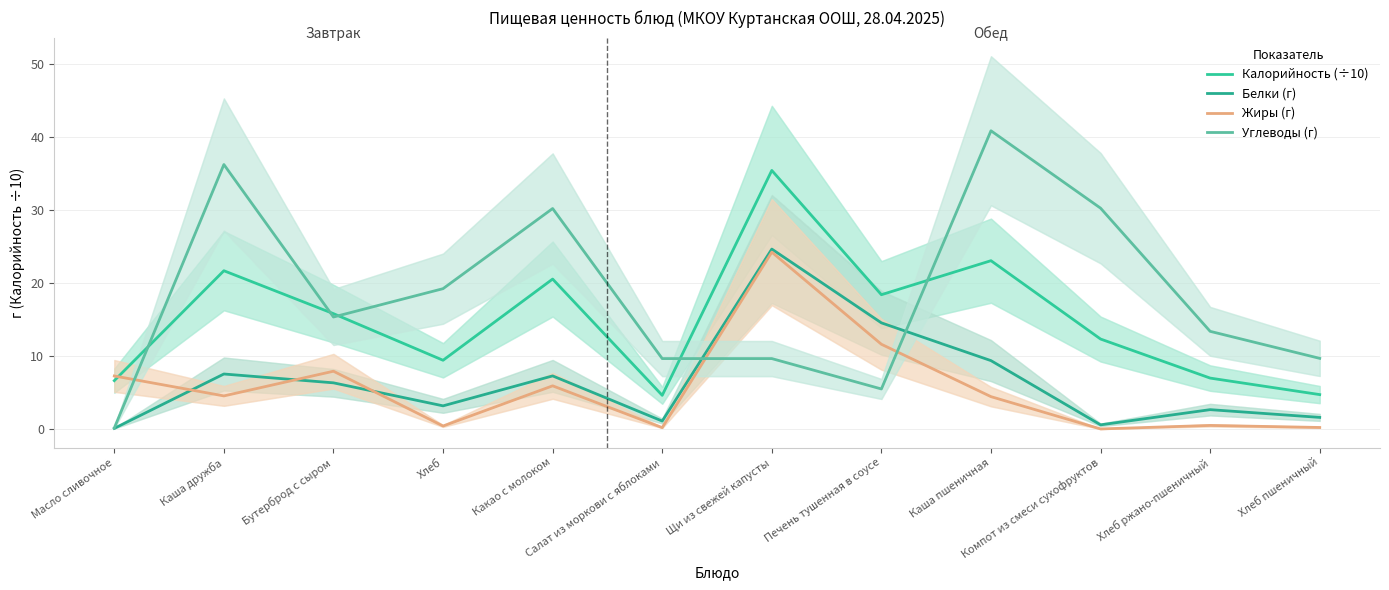

How many interior local valleys does the Углеводы (г) series have?

2